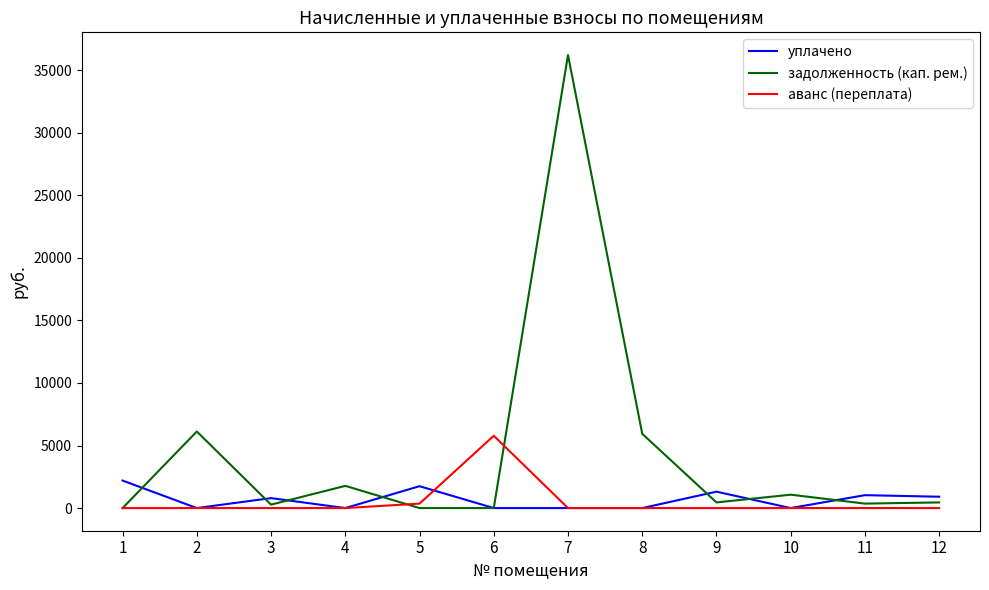

At which category is the sum across all series the highest?

7